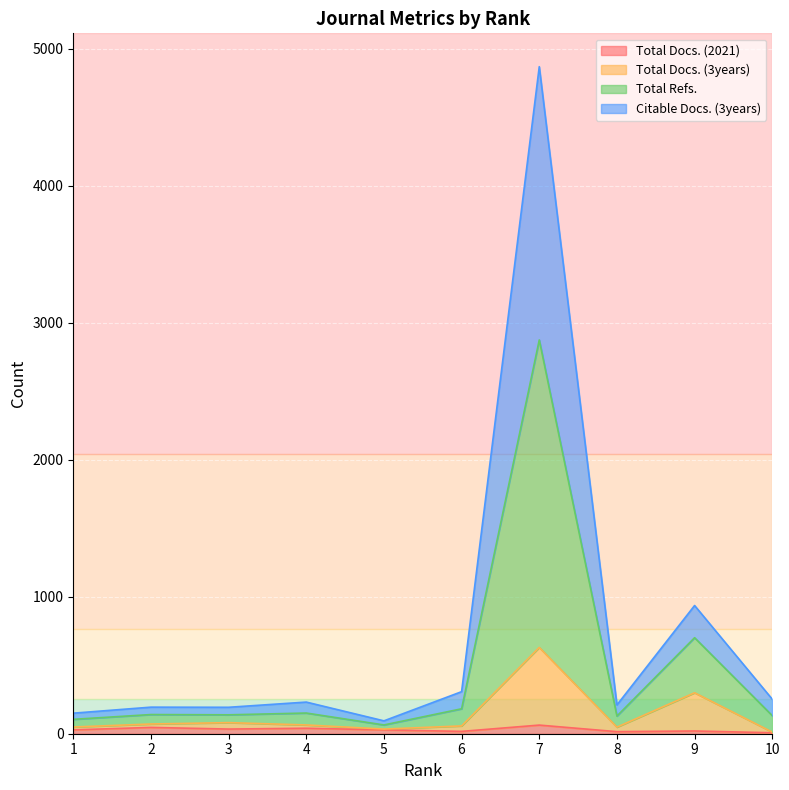

What is the maximum value shown in the chart?

4870